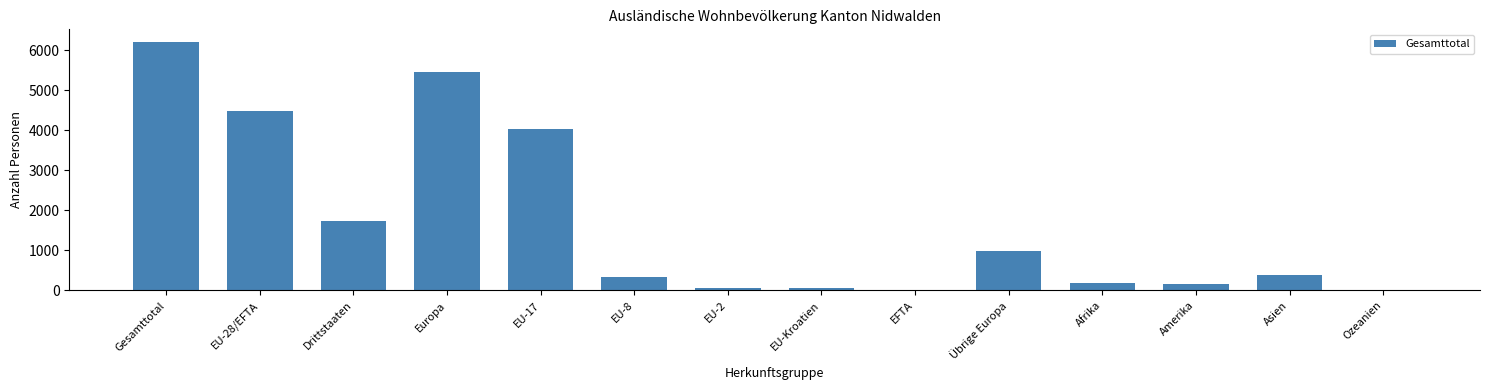

The value at Gesamttotal is 3433. True or false?

False